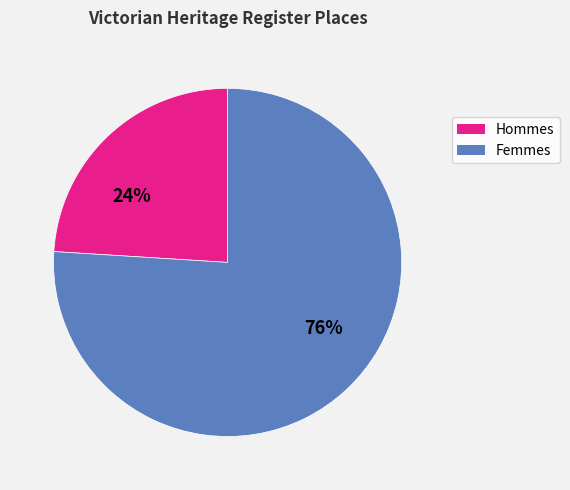

To the nearest percent, what is the average slice percentage?

50%